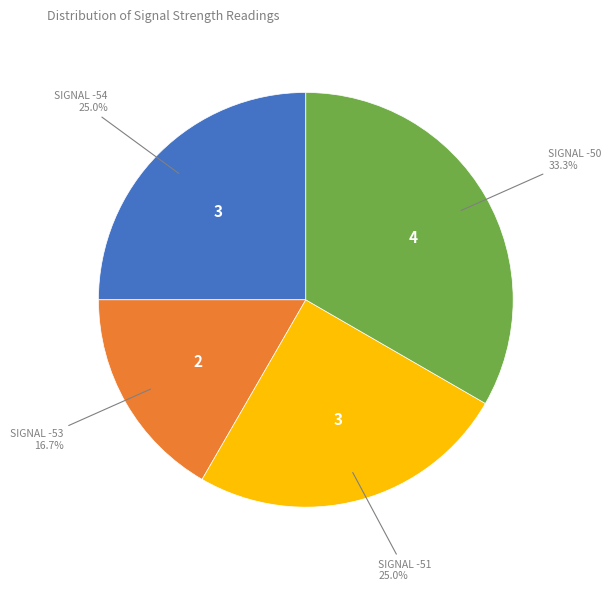

Is there a majority slice in this chart?

No